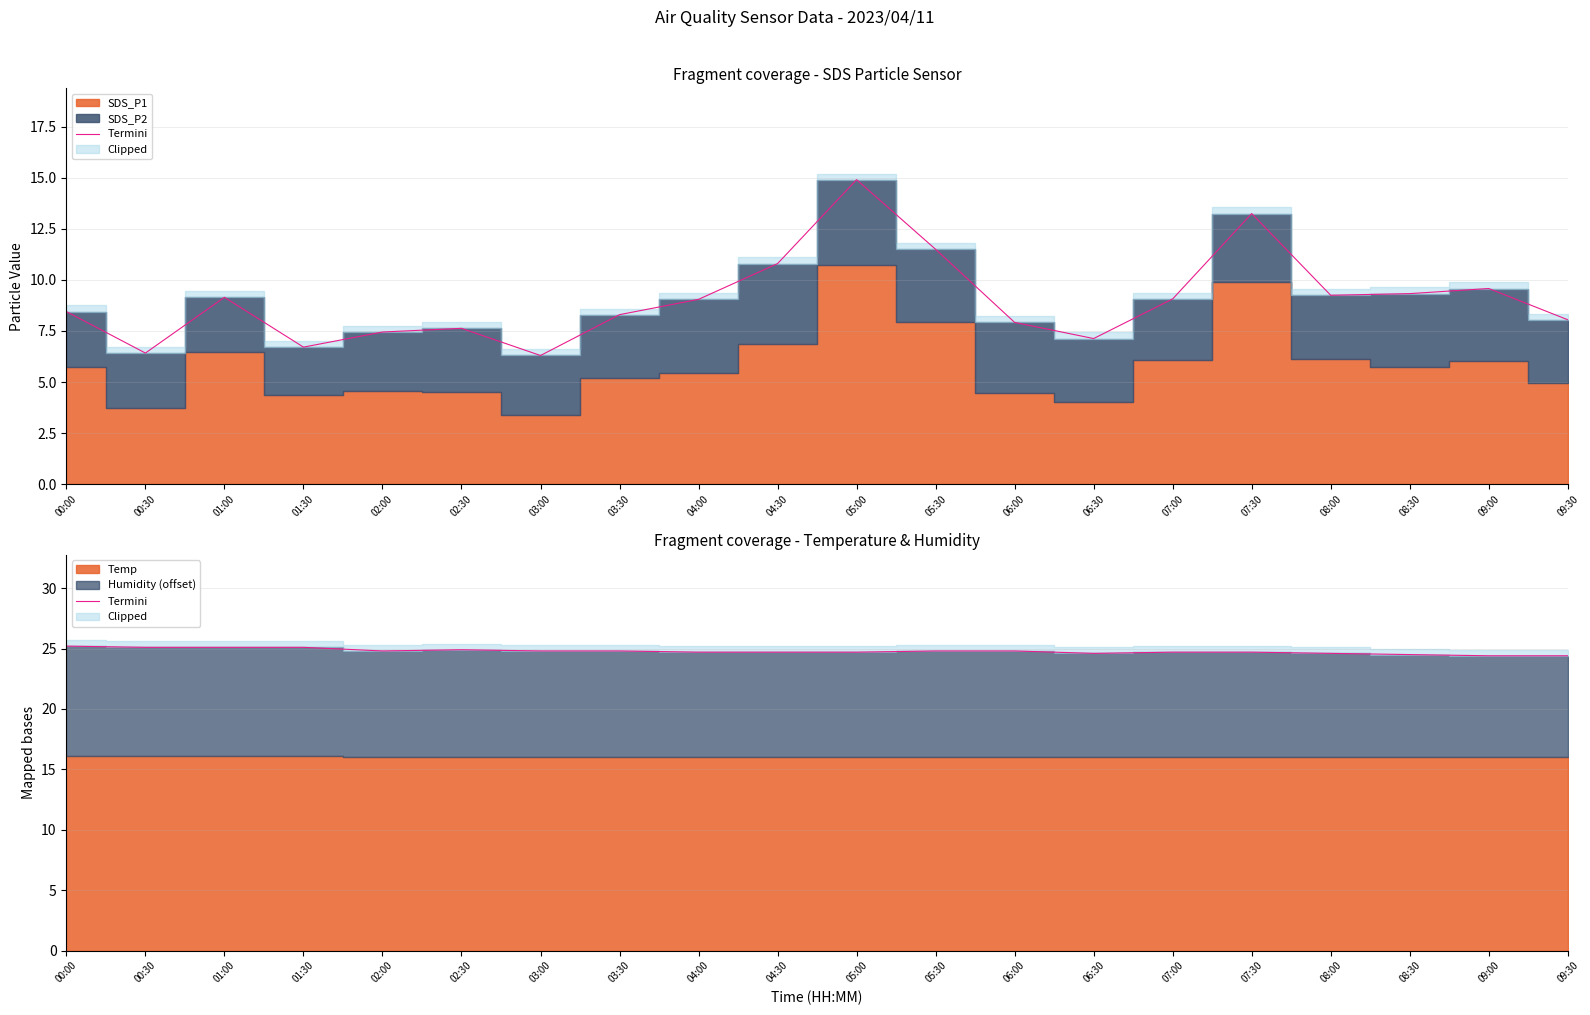

What is the value of the 10th point from the left?

24.7